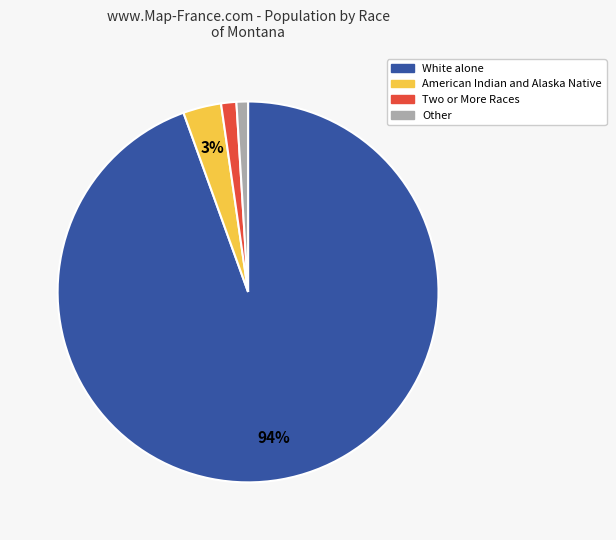

Is there any slice that represents more than half of the pie?

Yes